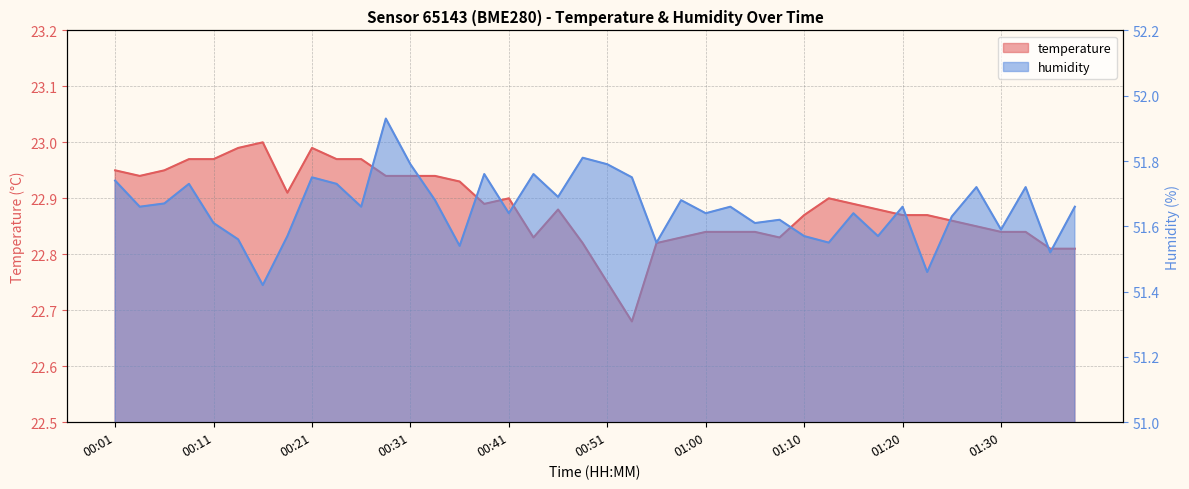

Is the value of humidity at 01:30 greater than the value of temperature at 01:05?

Yes